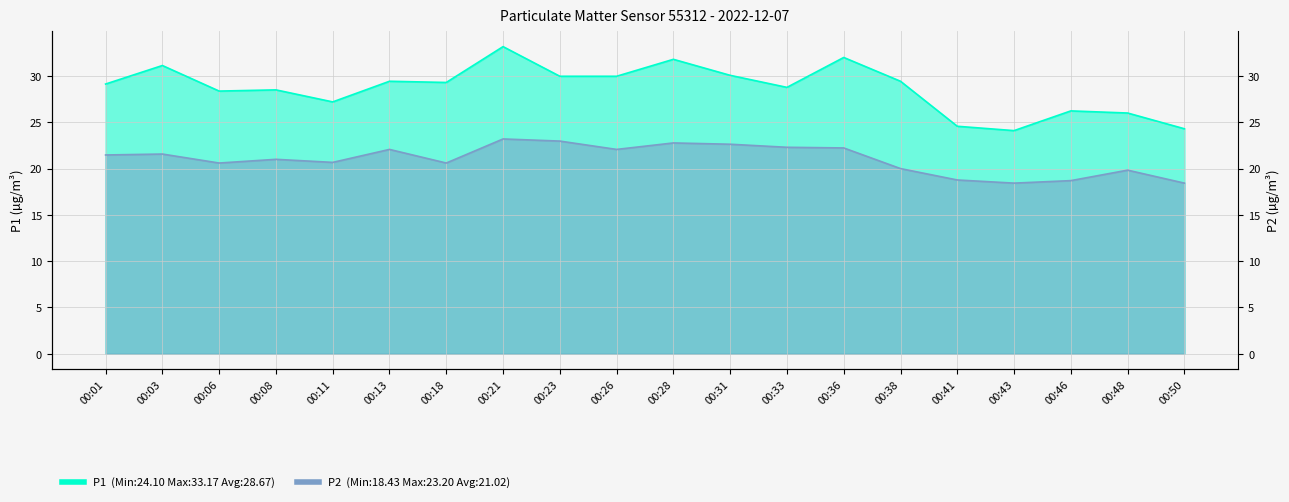

Which series has the largest range (max minus min)?

P1